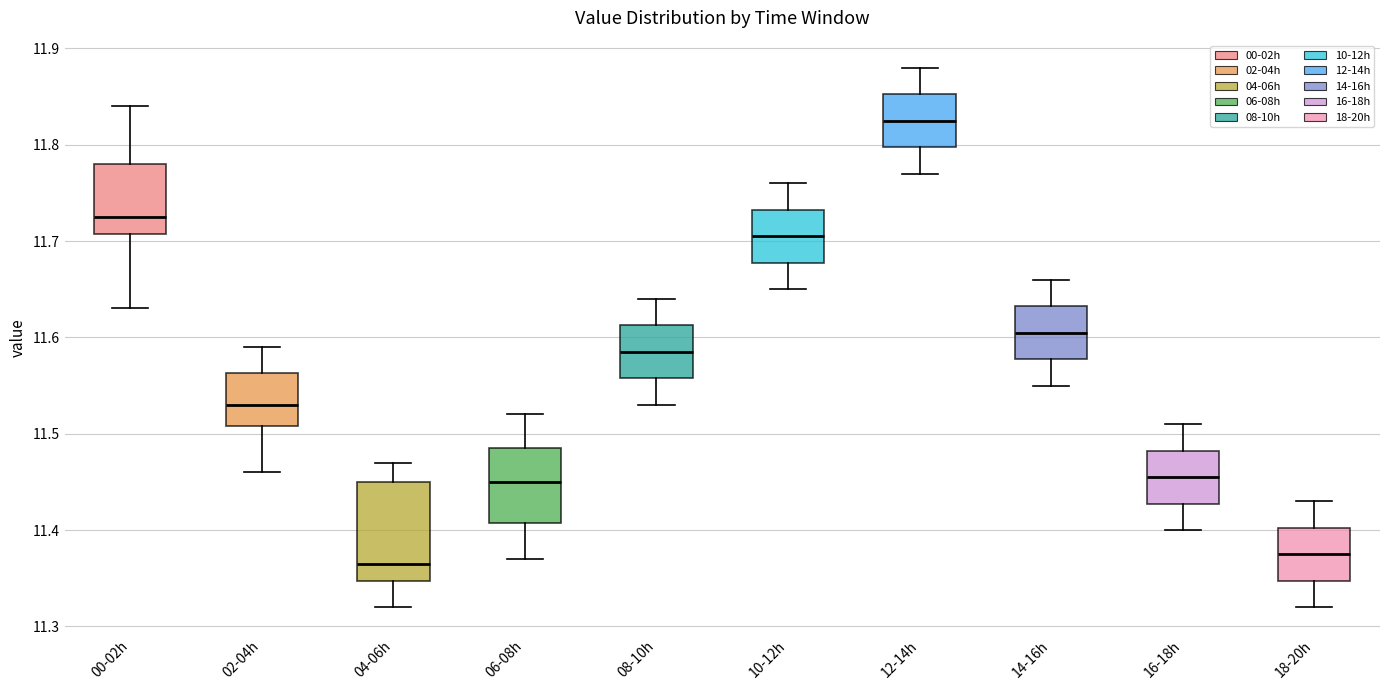

Reading left to right, transcribe this box plot: for each box, give where its median line is, the range the box spans, and where its two whiskers end, as read against the y-axis. The values are not printed on the chart, so give them approximately, as read against the axis.

00-02h: median 11.73, box 11.71 to 11.78, whiskers 11.63 to 11.84
02-04h: median 11.53, box 11.51 to 11.56, whiskers 11.46 to 11.59
04-06h: median 11.37, box 11.35 to 11.45, whiskers 11.32 to 11.47
06-08h: median 11.45, box 11.41 to 11.49, whiskers 11.37 to 11.52
08-10h: median 11.59, box 11.56 to 11.61, whiskers 11.53 to 11.64
10-12h: median 11.71, box 11.68 to 11.73, whiskers 11.65 to 11.76
12-14h: median 11.83, box 11.80 to 11.85, whiskers 11.77 to 11.88
14-16h: median 11.61, box 11.58 to 11.63, whiskers 11.55 to 11.66
16-18h: median 11.46, box 11.43 to 11.48, whiskers 11.40 to 11.51
18-20h: median 11.38, box 11.35 to 11.40, whiskers 11.32 to 11.43